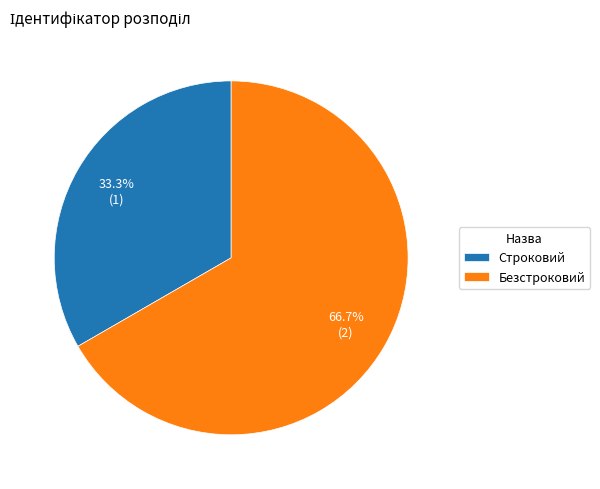

Between Строковий and Безстроковий, which is larger?

Безстроковий